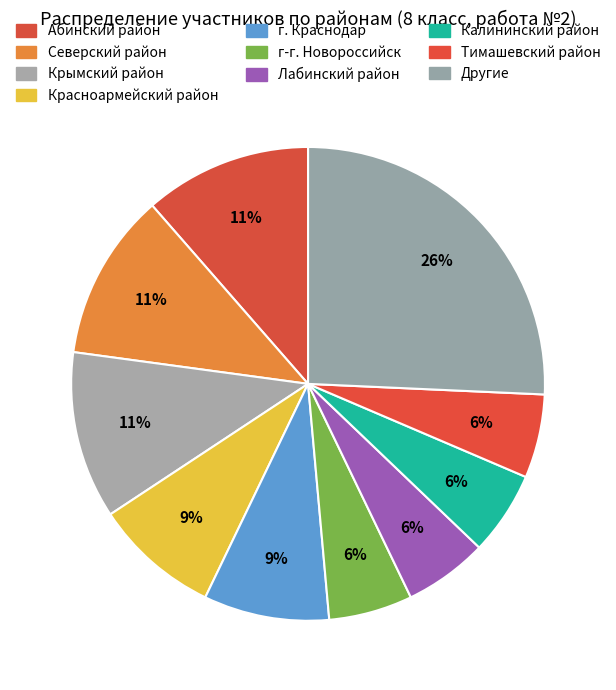

Count the number of slices in the pie.

10